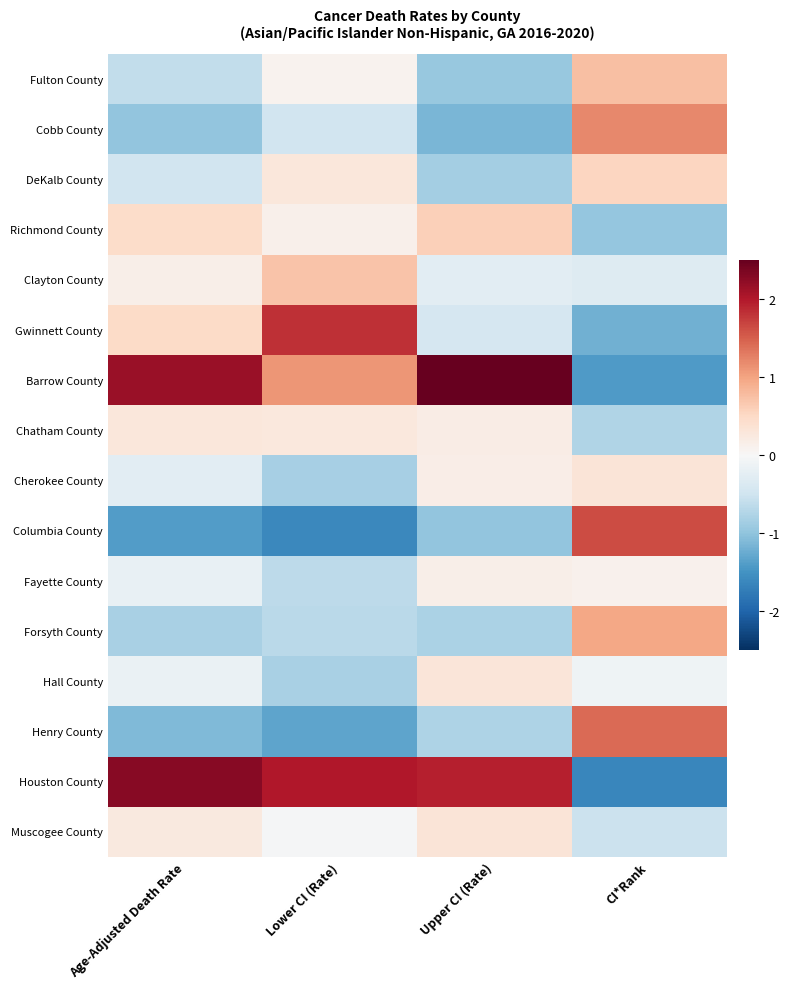

Which series has the largest total across all categories?

Houston County